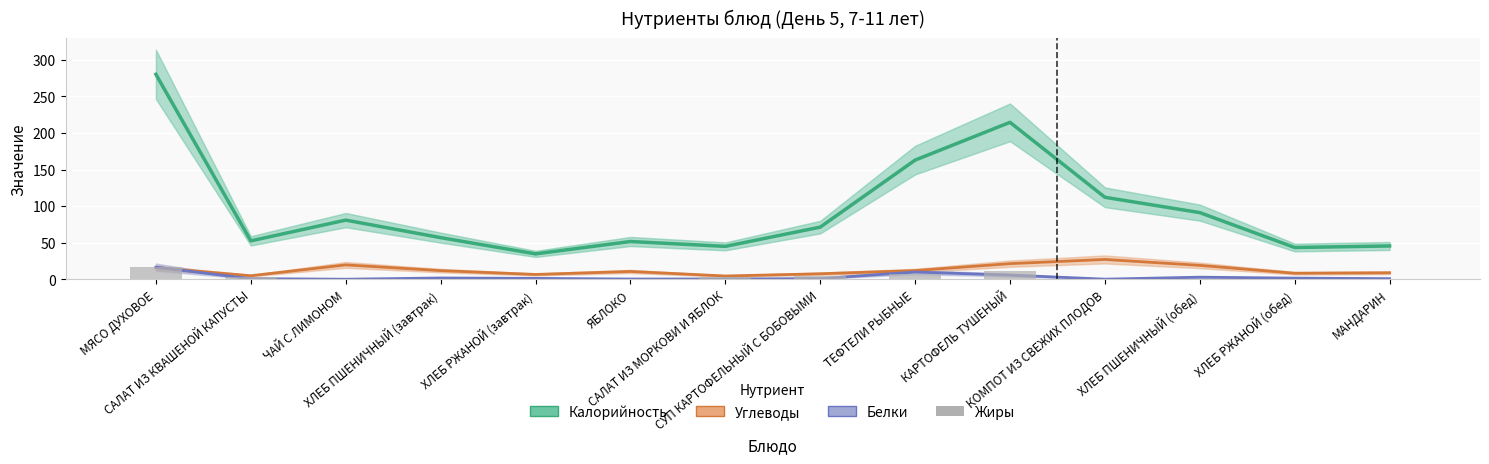

What is the difference between the maximum and minimum values in the Углеводы series?

22.6